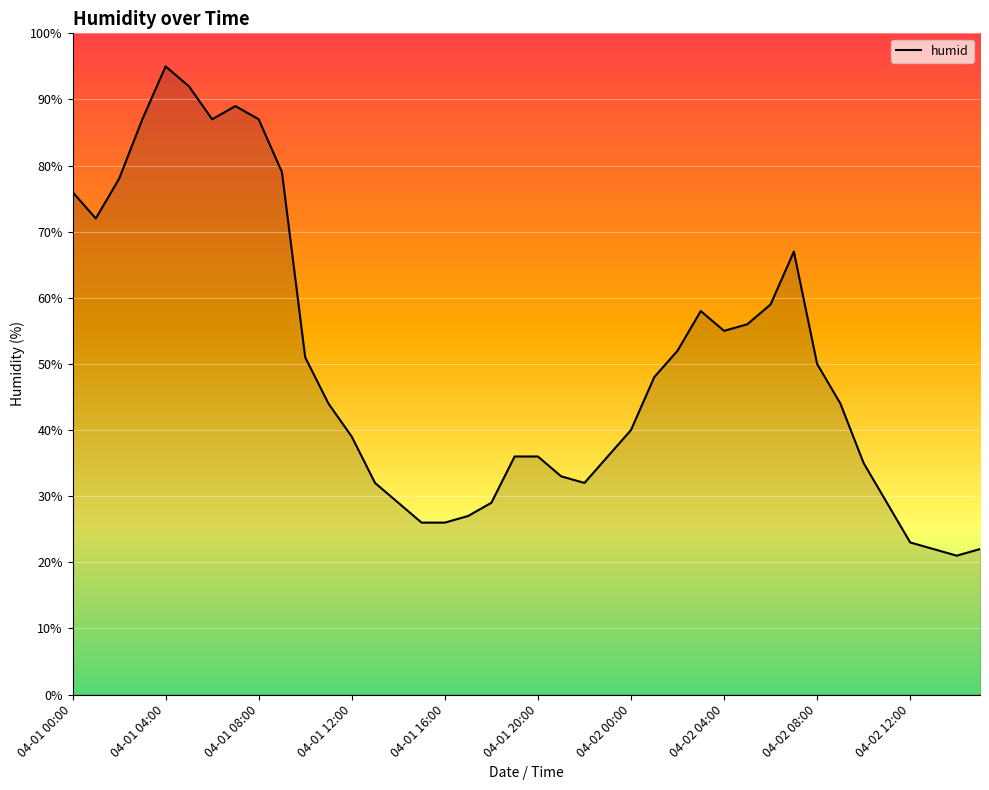

What is the maximum value shown in the chart?

95